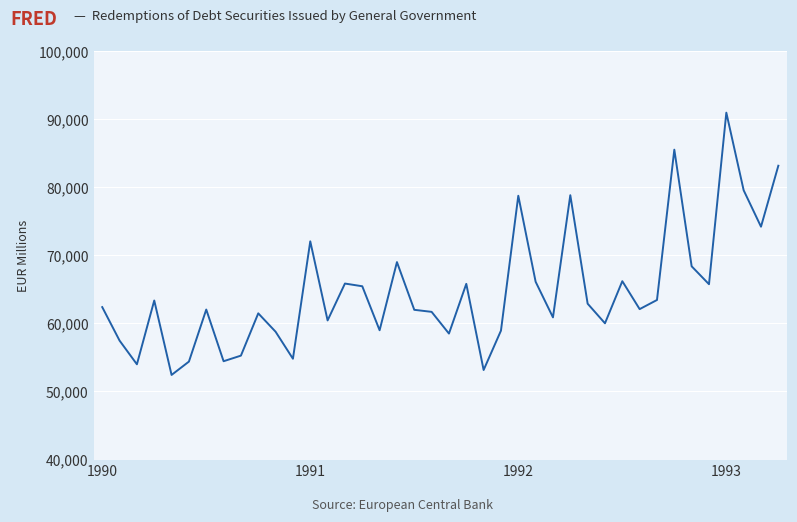

What is the greatest value displayed?

90959.8